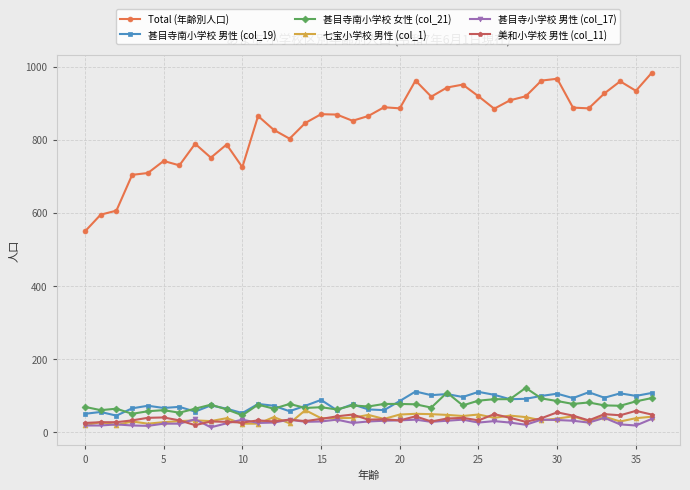

Which series has the widest spread of values?

Total (年齢別人口)